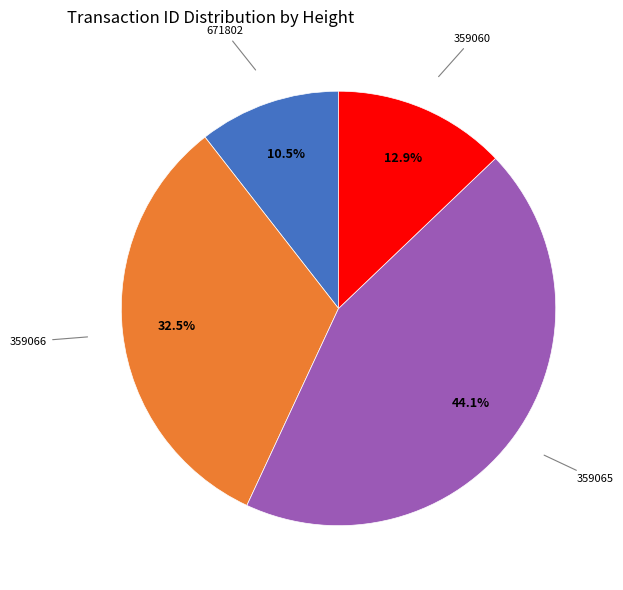

Is there a majority slice in this chart?

No